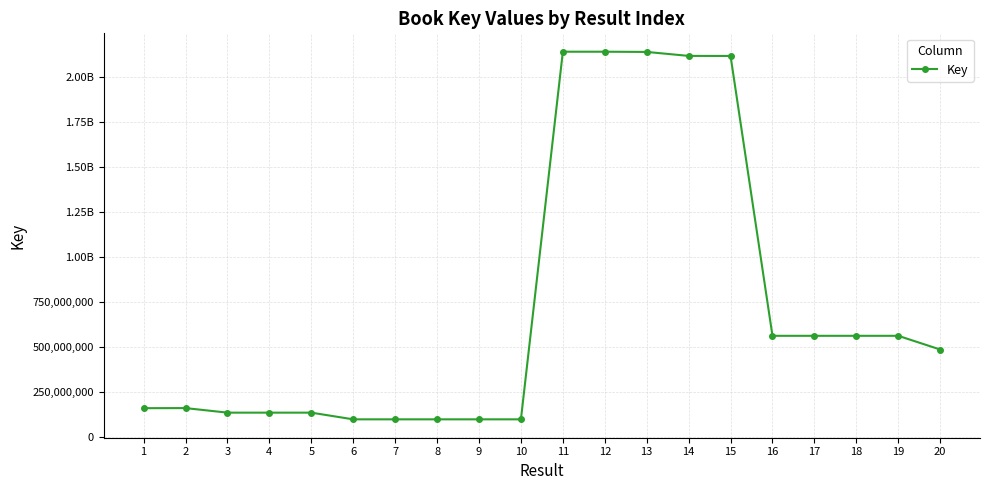

Rank the categories by value from highest to lowest.

11, 12, 13, 14, 15, 19, 17, 18, 16, 20, 2, 1, 3, 4, 5, 8, 9, 7, 6, 10